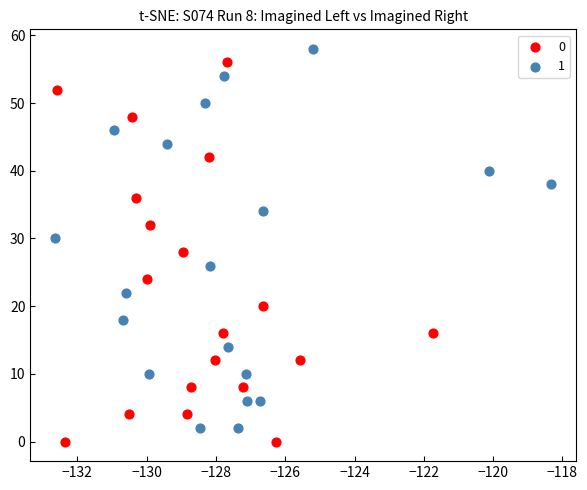

What are all the series names shown in the legend?

0, 1